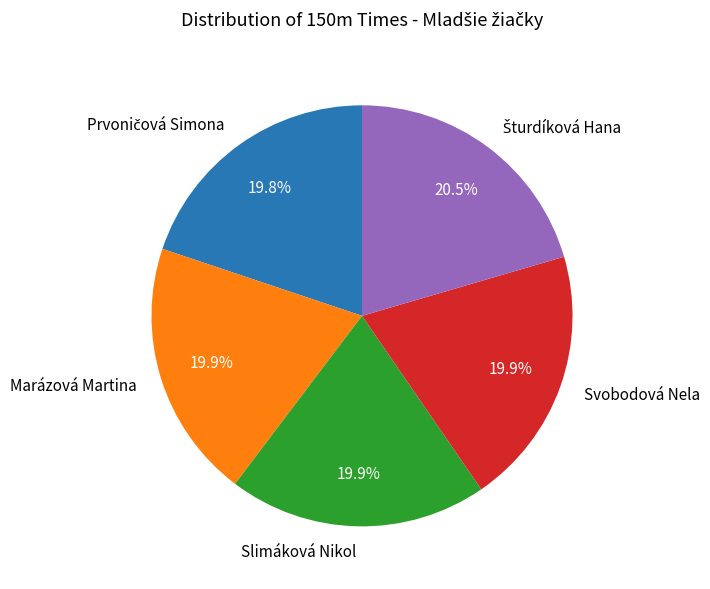

Combined, do Svobodová Nela and Marázová Martina account for over 50%?

No